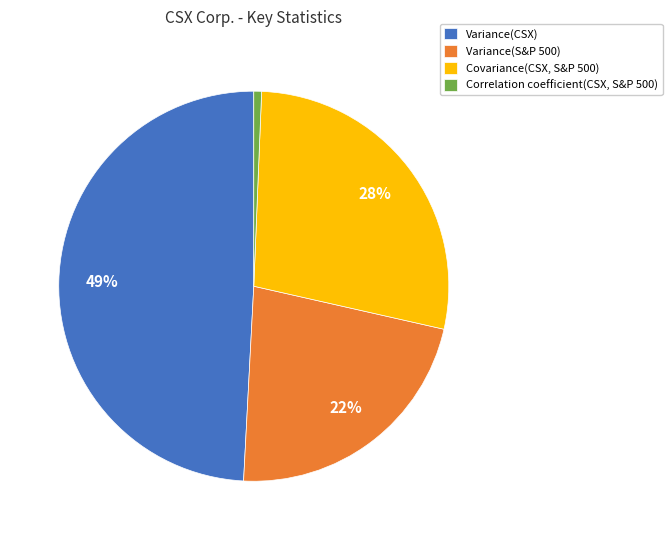

How many slices are in this pie chart?

4